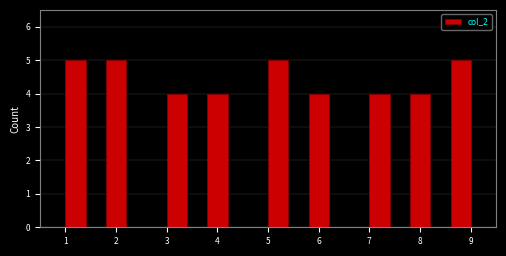

Reading left to right, list every bar in this chart as the range it spans on the x-axis followed by its height. The values are not printed on the chart, so give them approximately, as read against the axis.

1.0 to 1.4: 5
1.4 to 1.8: 0
1.8 to 2.2: 5
2.2 to 2.6: 0
2.6 to 3.0: 0
3.0 to 3.4: 4
3.4 to 3.8: 0
3.8 to 4.2: 4
4.2 to 4.6: 0
4.6 to 5.0: 0
5.0 to 5.4: 5
5.4 to 5.8: 0
5.8 to 6.2: 4
6.2 to 6.6: 0
6.6 to 7.0: 0
7.0 to 7.4: 4
7.4 to 7.8: 0
7.8 to 8.2: 4
8.2 to 8.6: 0
8.6 to 9.0: 5